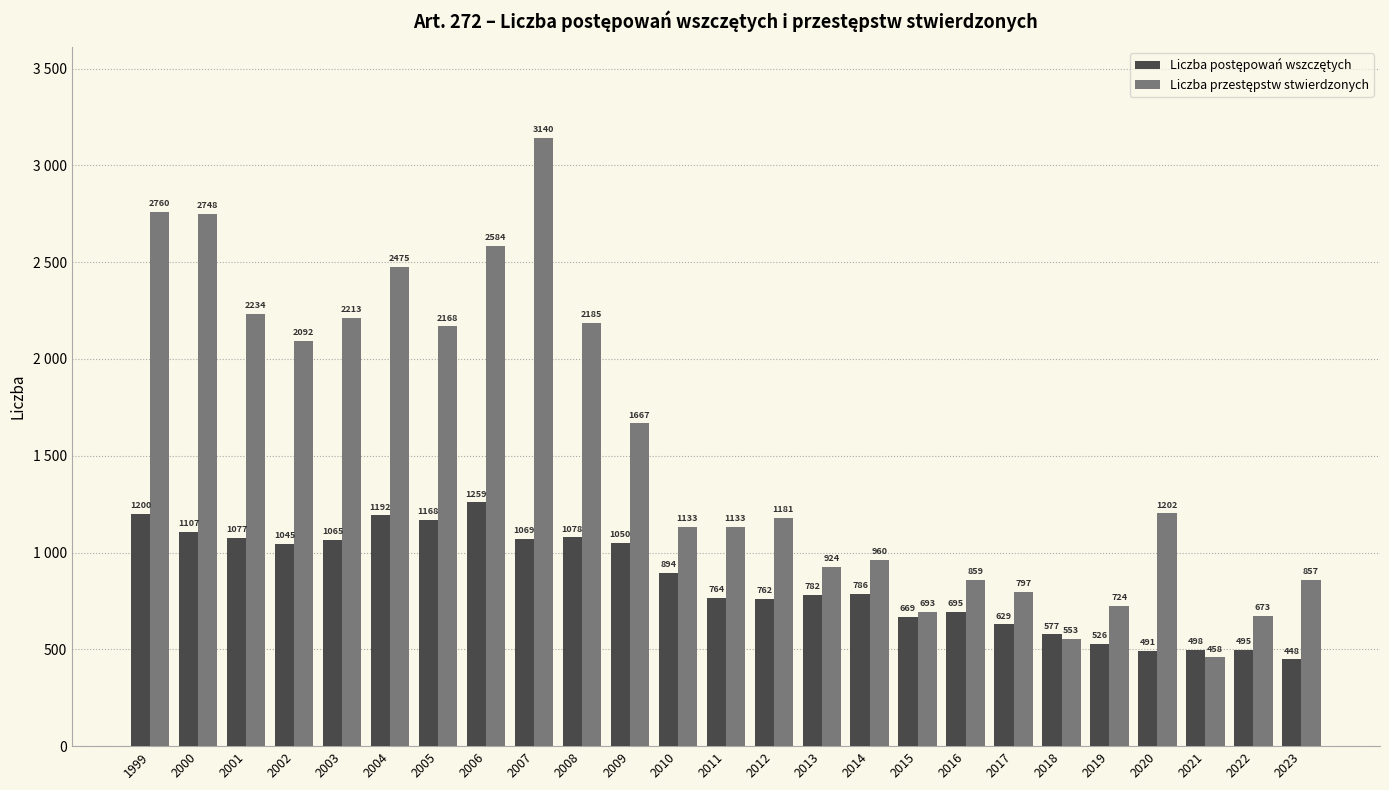

Which category has the highest value in the Liczba postępowań wszczętych series?

2006